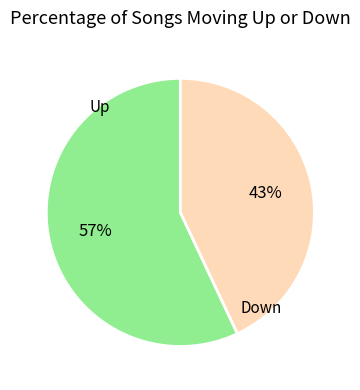

To the nearest percent, what is the average slice percentage?

50%